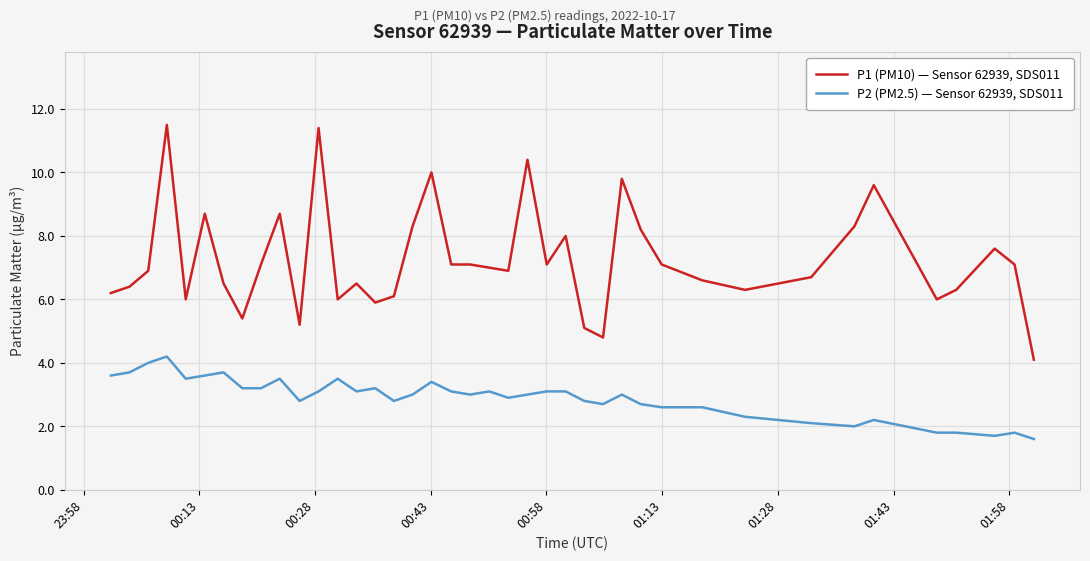

True or false: P1 (PM10) — Sensor 62939, SDS011 and P2 (PM2.5) — Sensor 62939, SDS011 intersect in this chart.

False